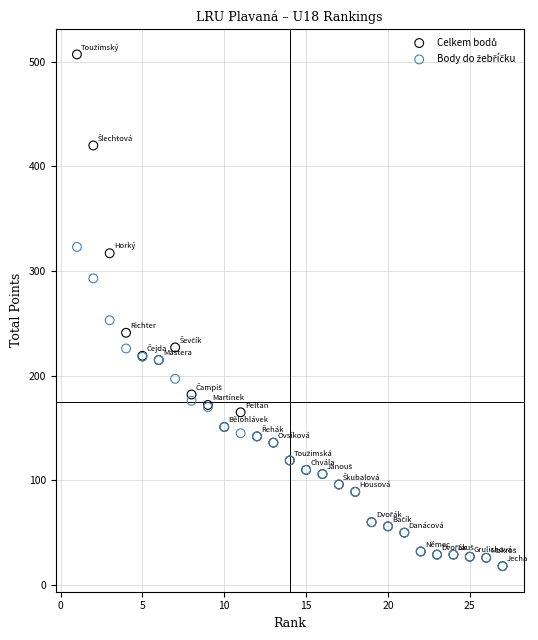

Across all series, what Y value is closest to 262?

253